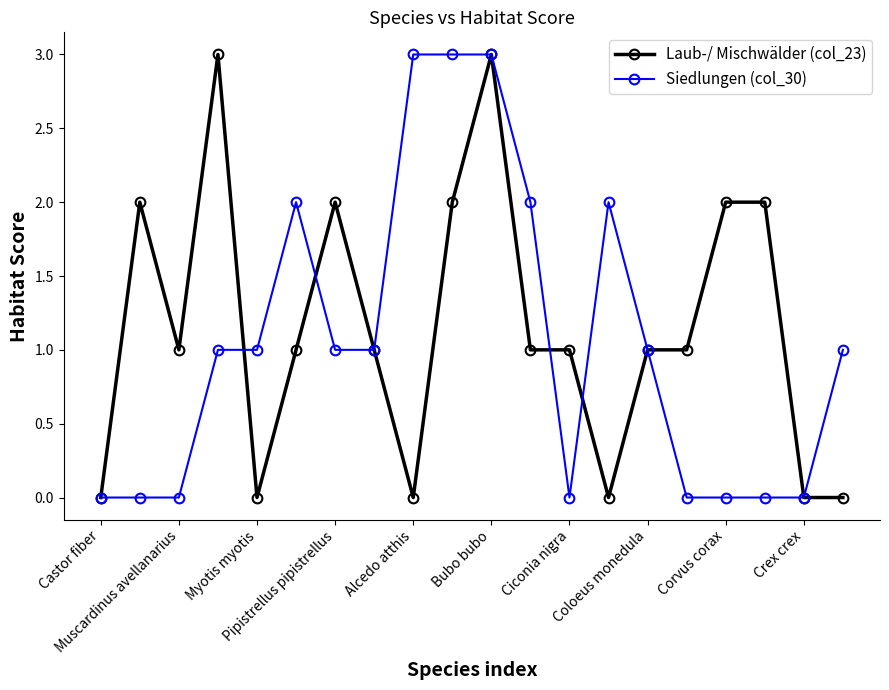

At how many categories does at least one series exceed 0?

18